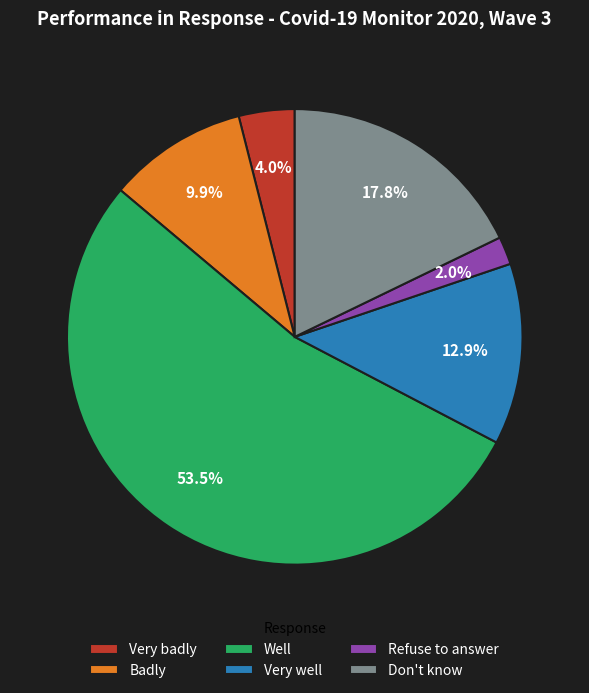

Does any single category account for the majority?

Yes